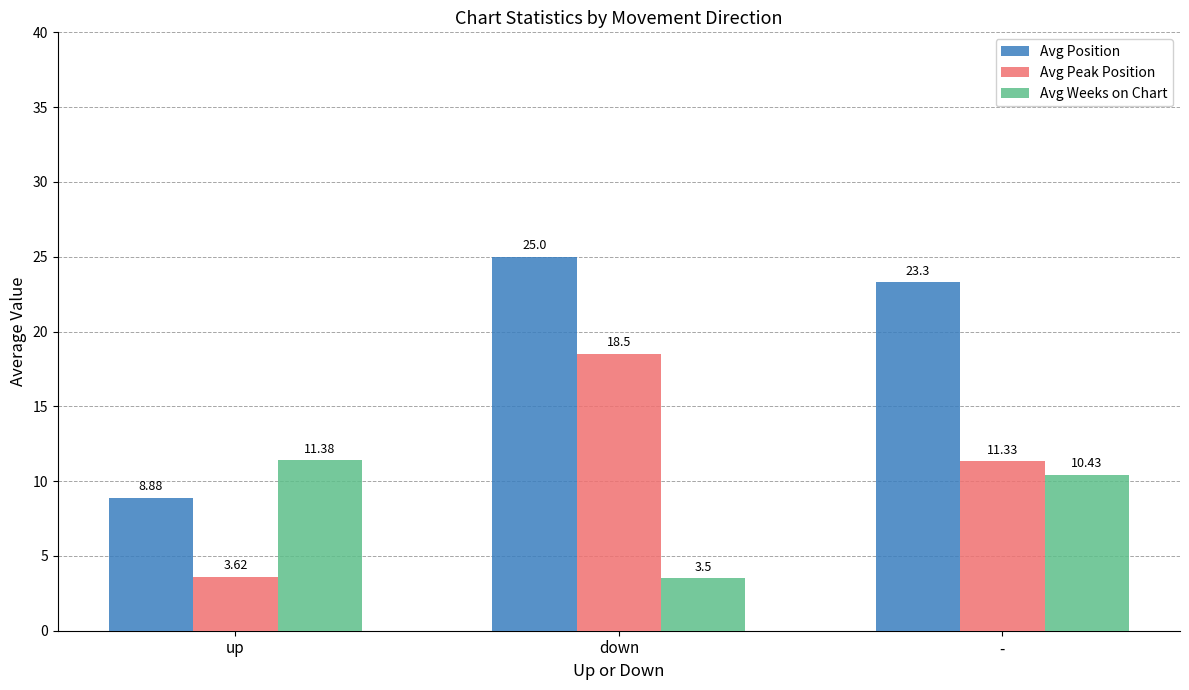

Read the Avg Position value at -.

23.3